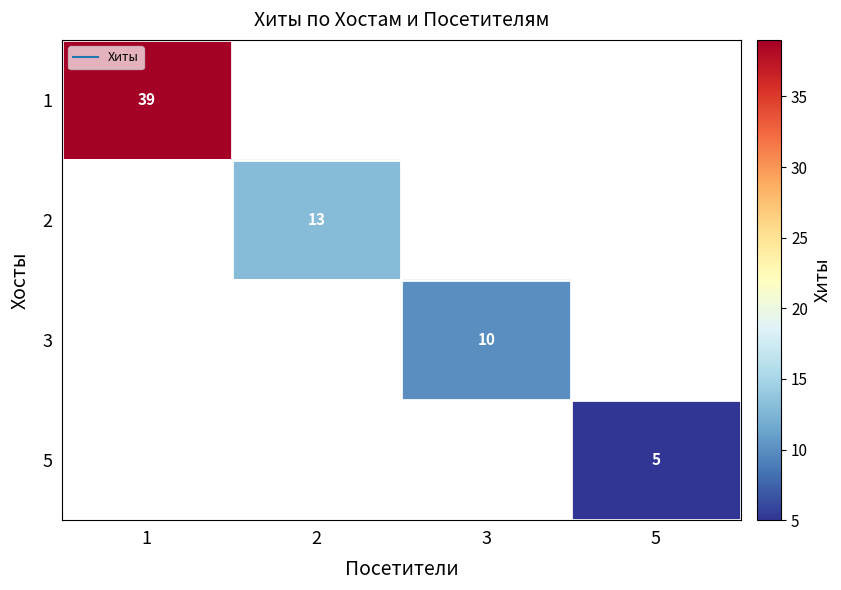

Which category has the lowest value in the 2 series?

1